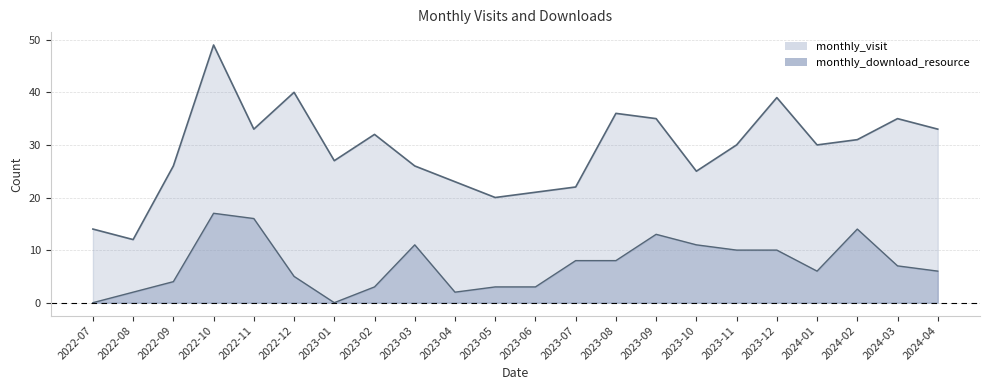

At which label does monthly_visit first exceed 30?

2022-10